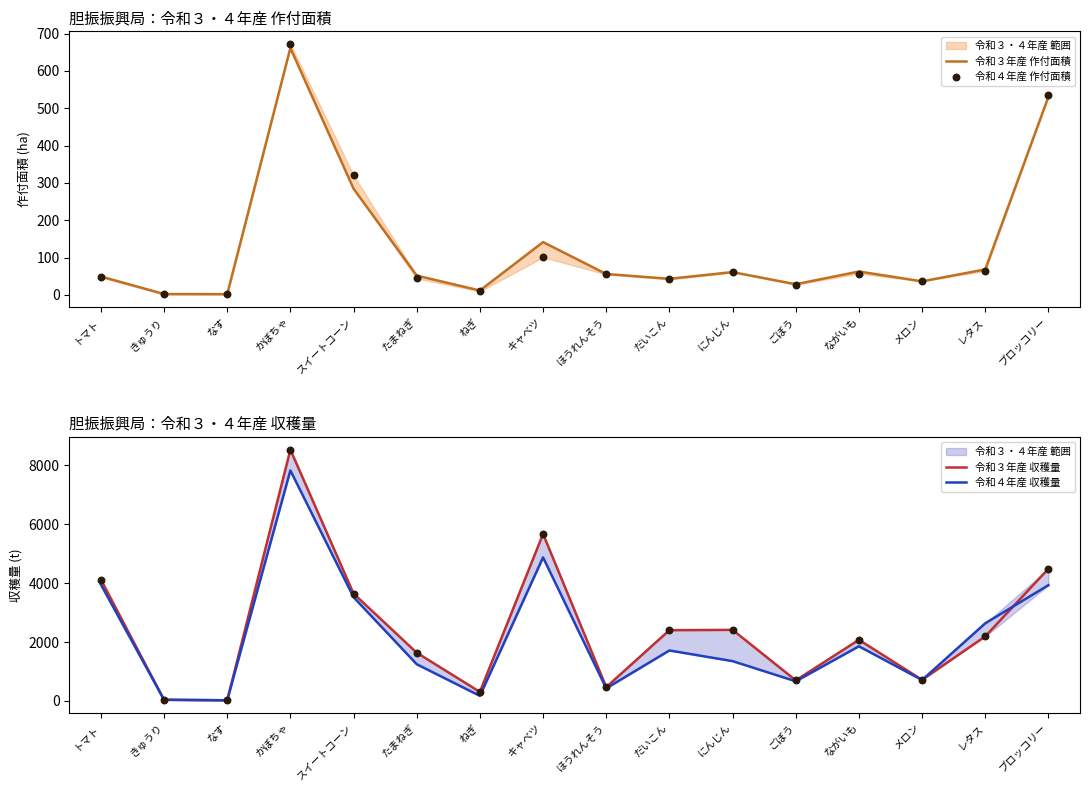

Which series has the largest total across all categories?

令和３年産 収穫量